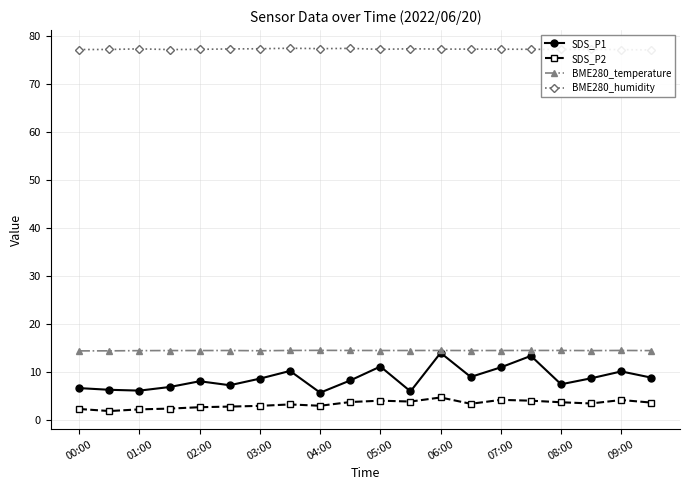

What is the average value of the BME280_temperature series?

14.4